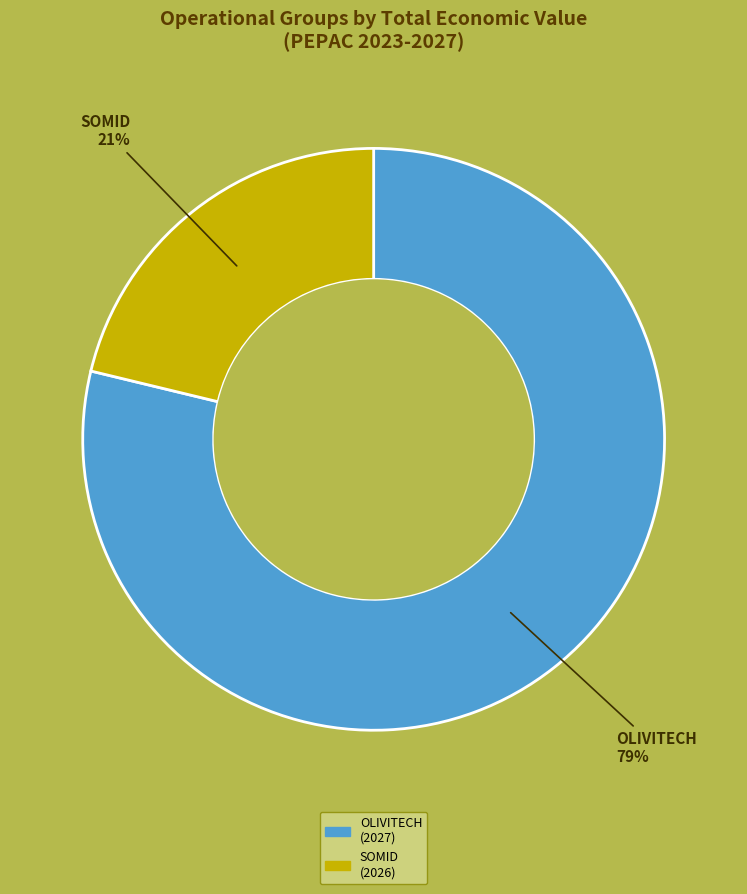

Is there a majority slice in this chart?

Yes